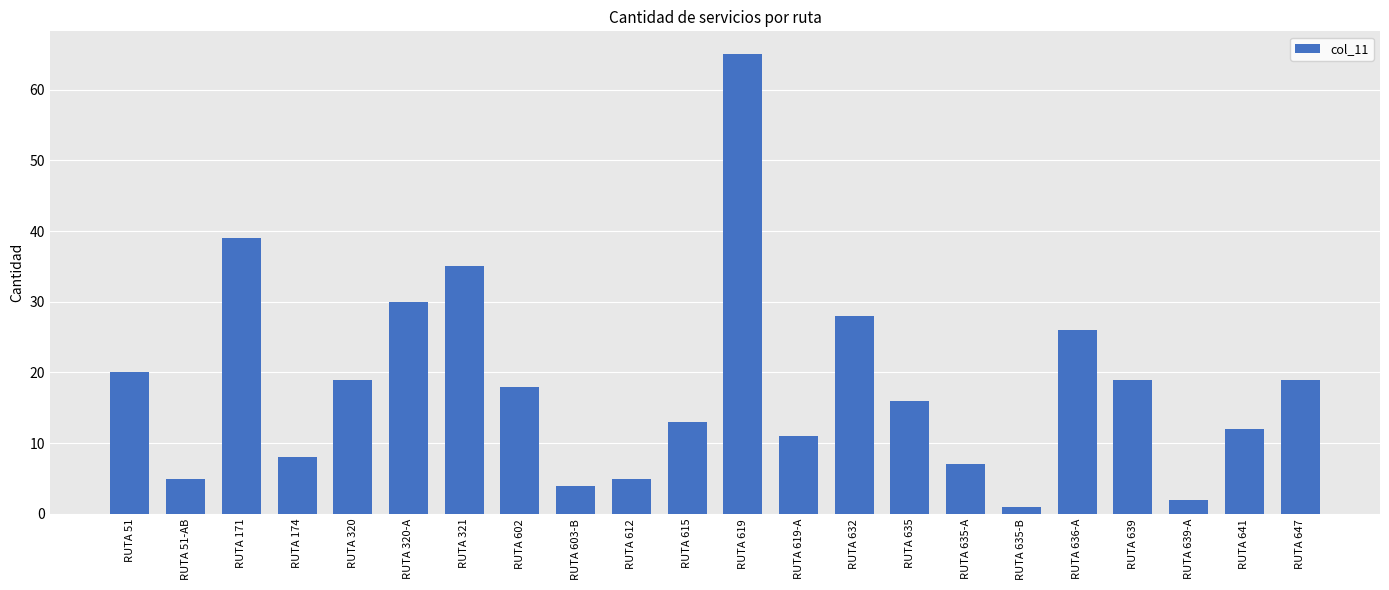

Count the number of data series in this chart.

1